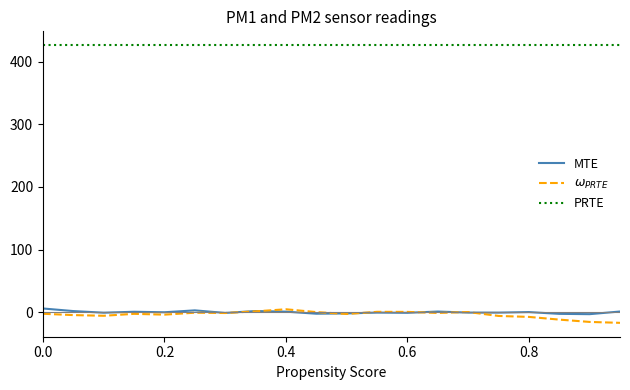

What is the smallest value displayed?

-17.1